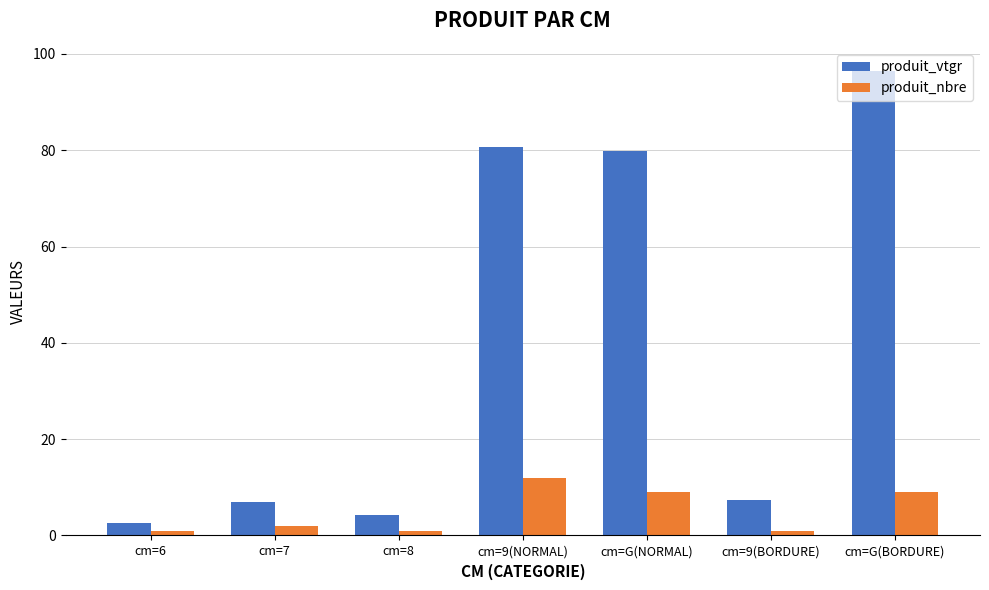

At which label is produit_vtgr closest to 49?

cm=G(NORMAL)